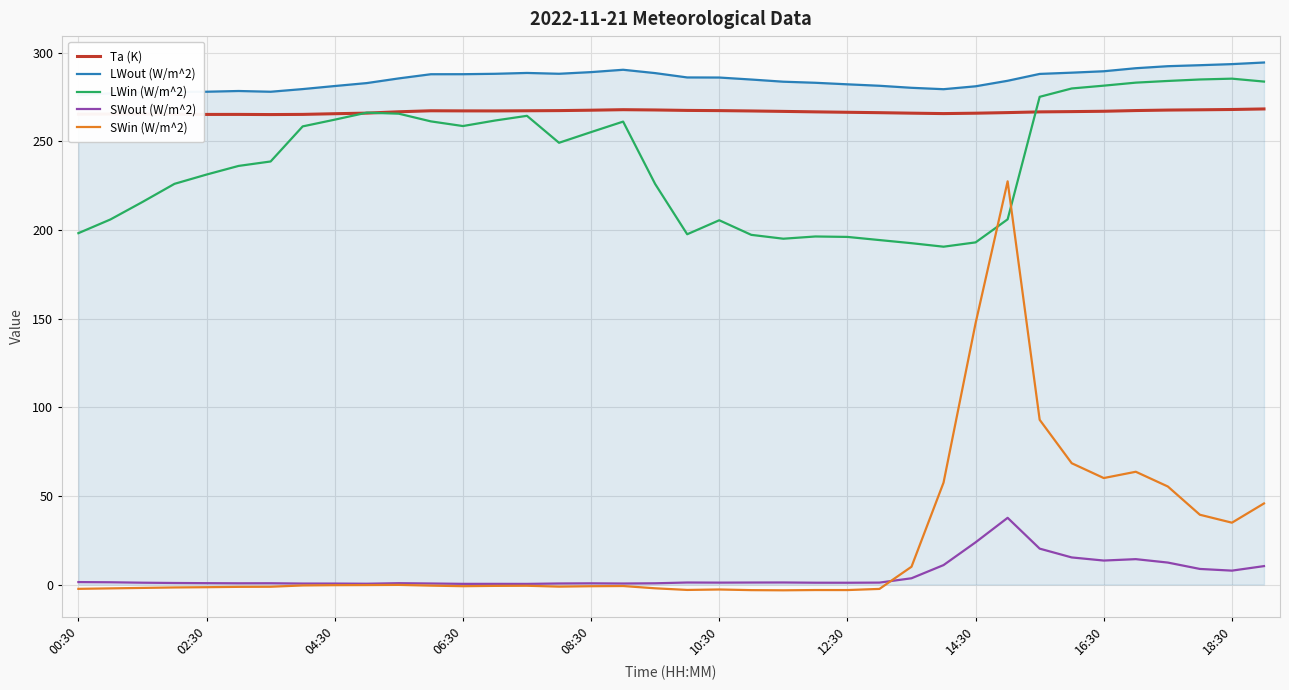

True or false: SWin (W/m^2) has a value of -2.1 at 18.

True